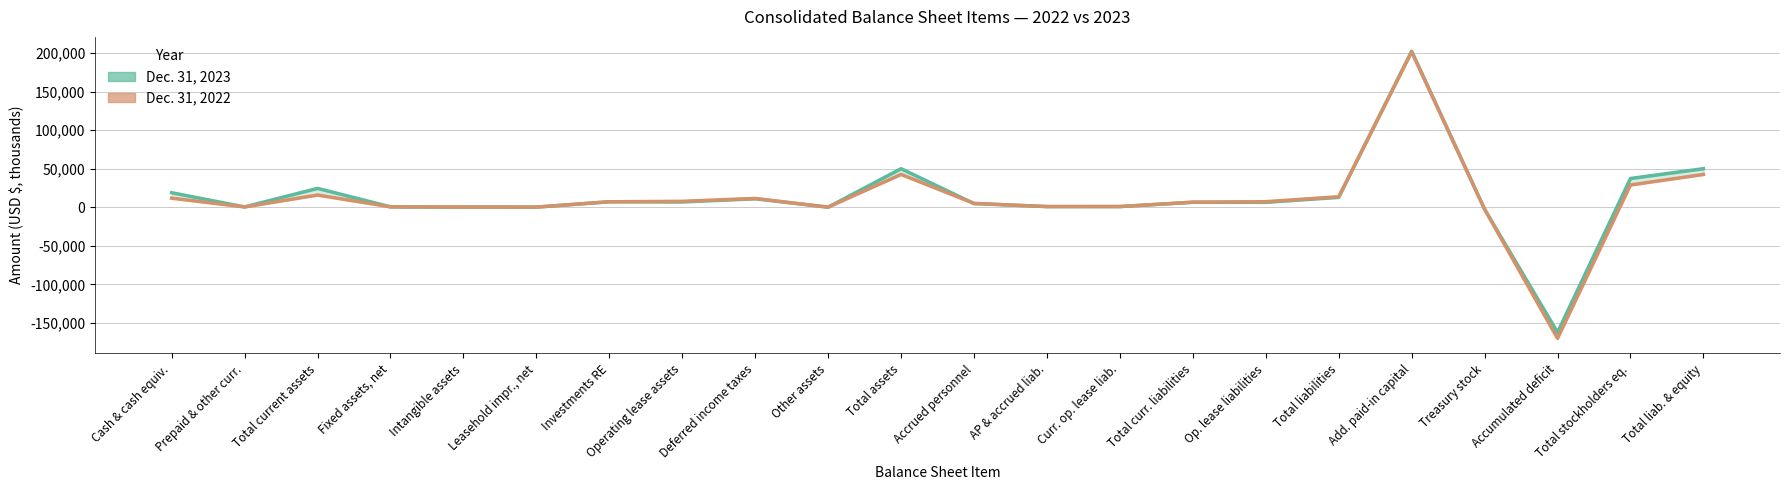

Is it true that Dec. 31, 2022 equals 742 at AP & accrued liab.?

True